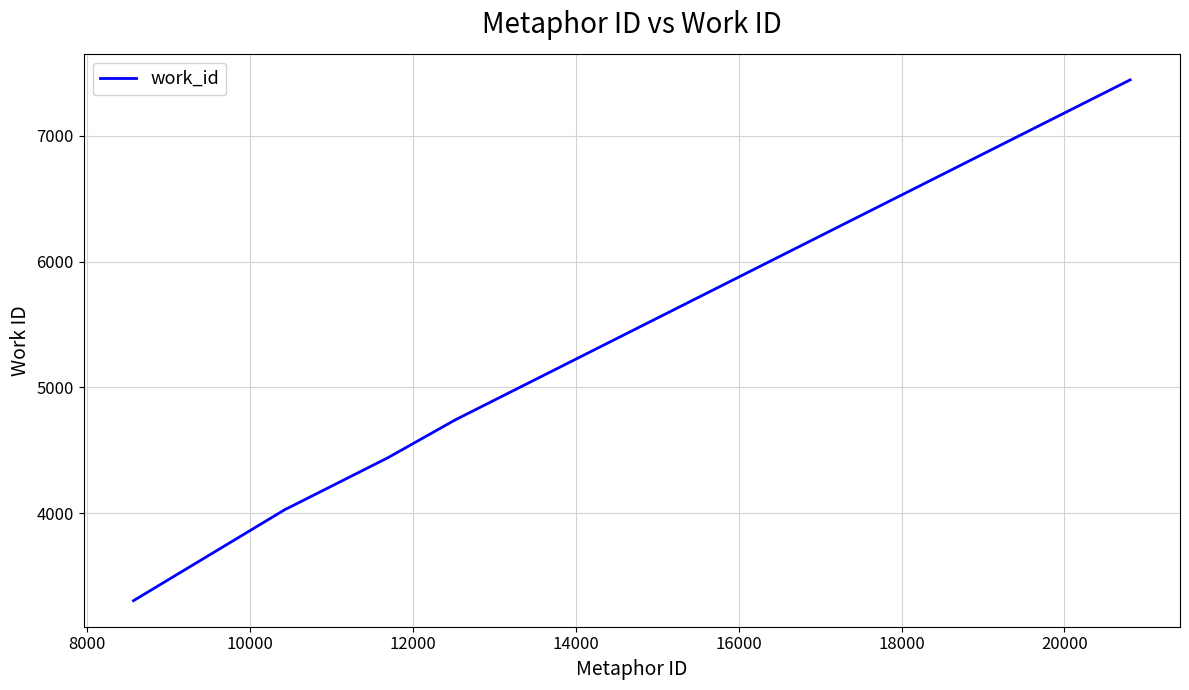

True or false: there are more than 1 points higher than both neighbors.

False